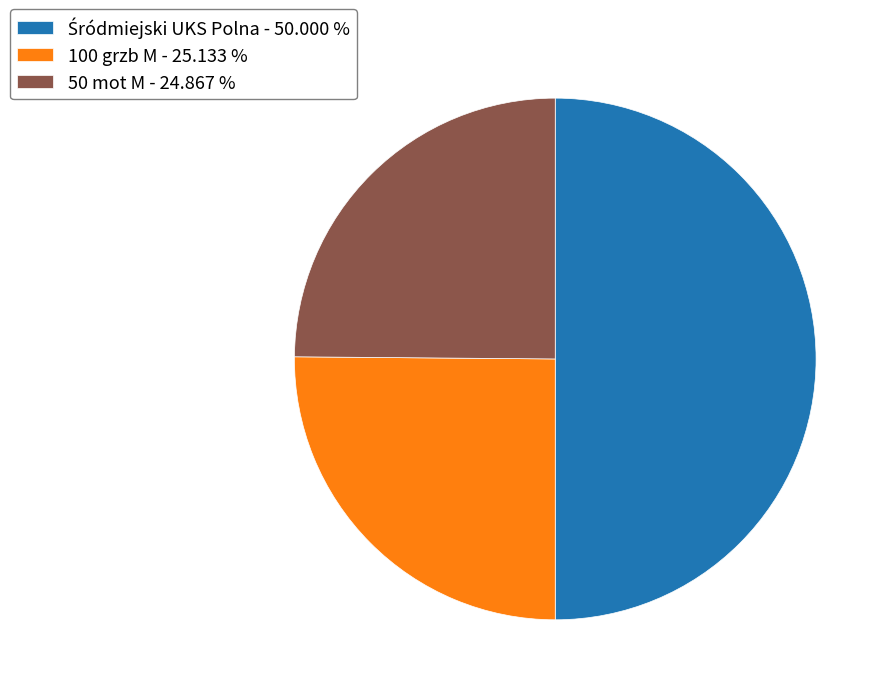

Approximately how many times larger is the value at 100 grzb M - 25.133 % compared to 50 mot M - 24.867 %?

1.0